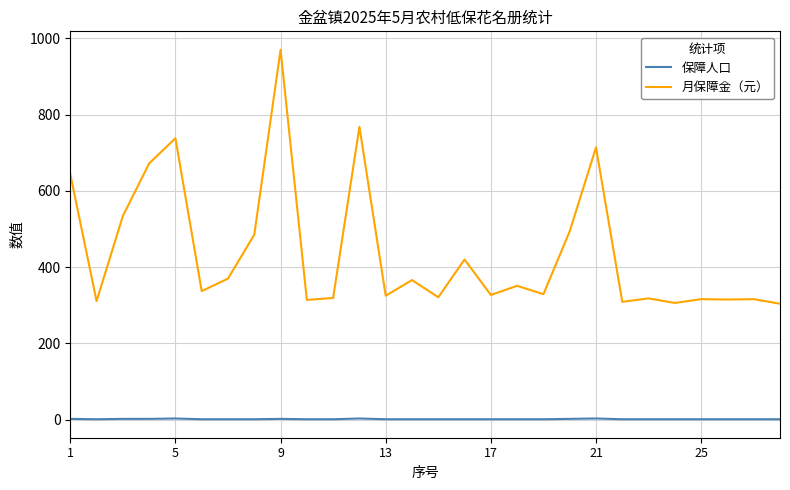

True or false: 保障人口 and 月保障金（元） intersect in this chart.

False